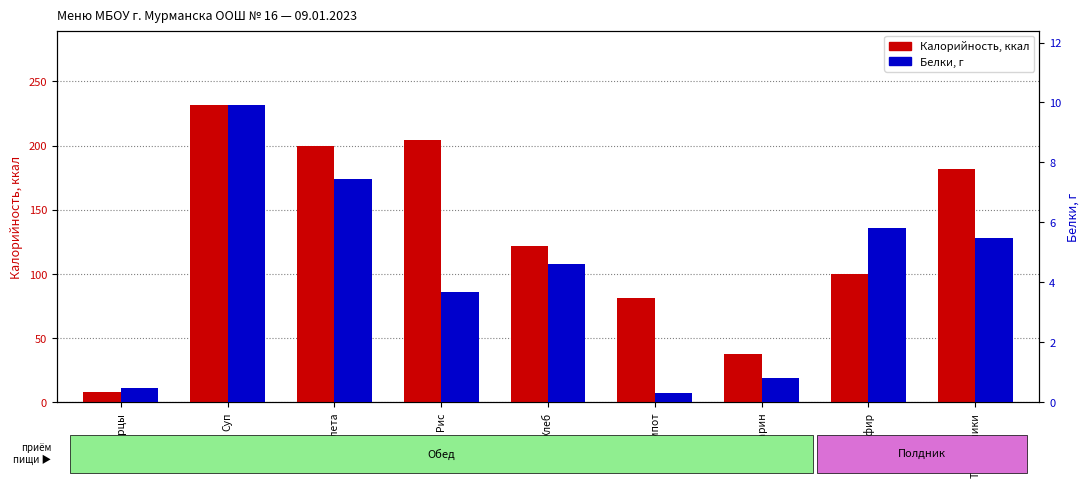

What are all the series names shown in the legend?

Калорийность, Белки